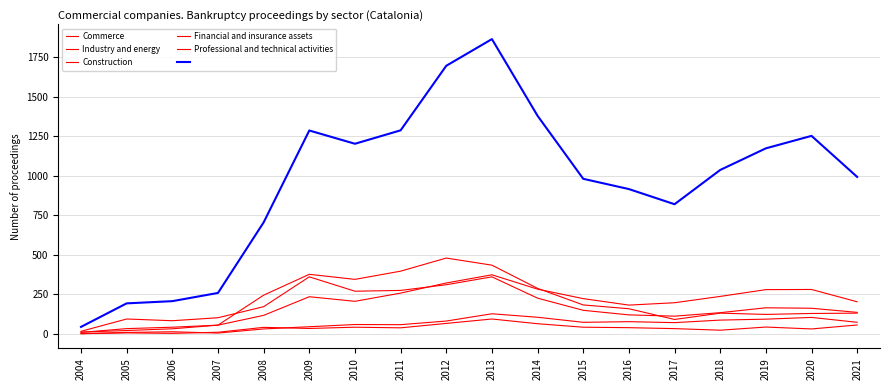

Does the chart display data point markers on the line(s)?

No